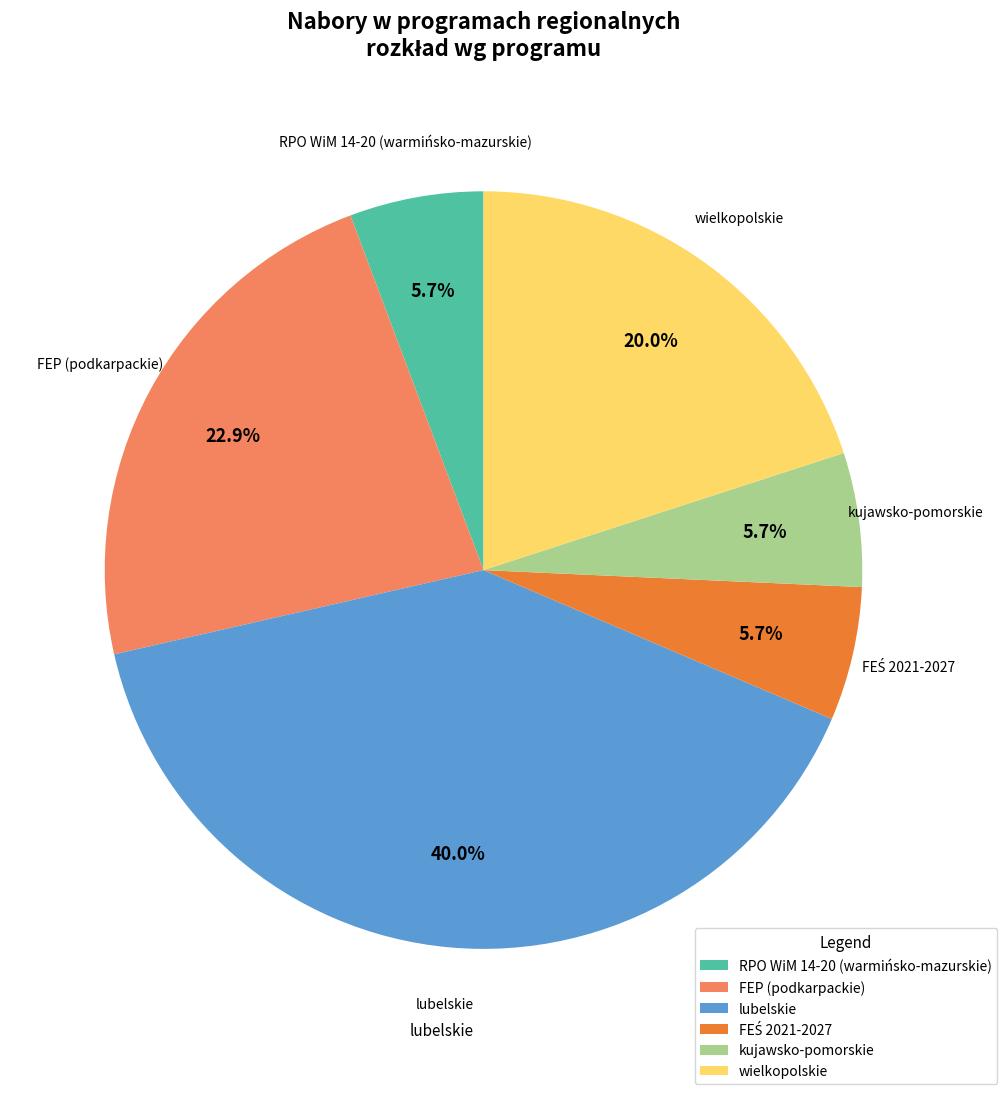

What percentage do lubelskie and wielkopolskie together represent?

60.0%